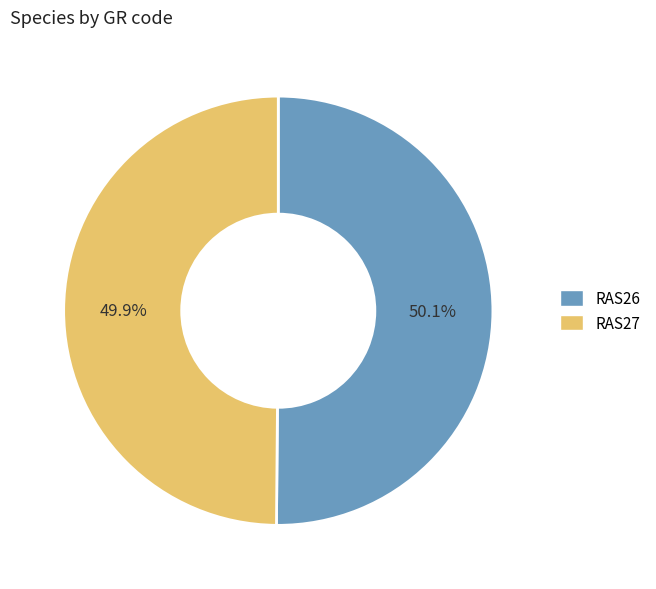

True or false: RAS27 accounts for 57% of the total.

False